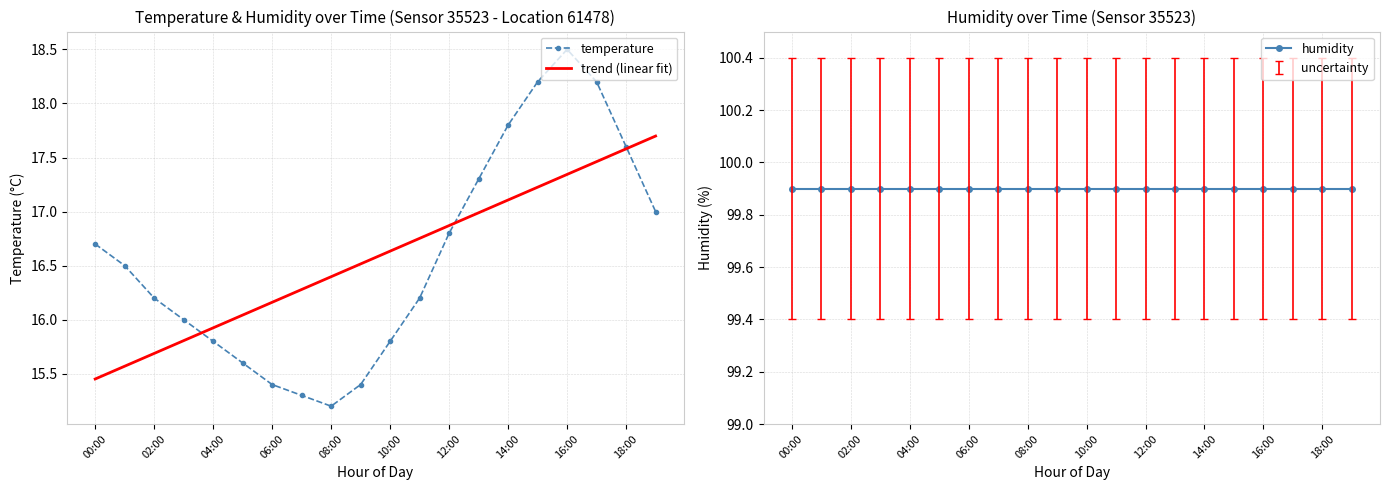

True or false: temperature and humidity cross at least once.

False